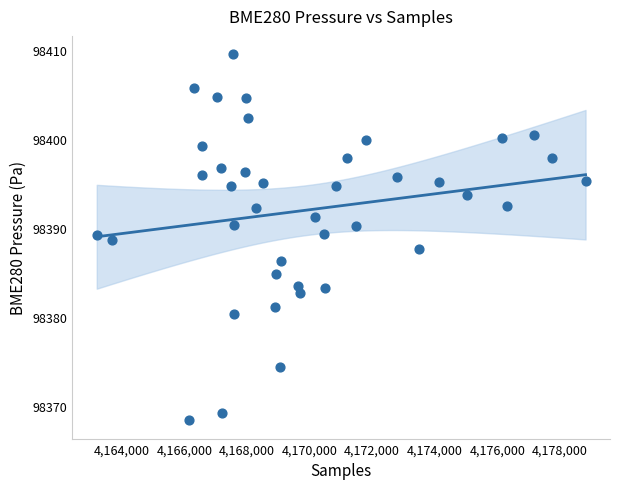

What is the range of Y values (max minus min)?

41.1